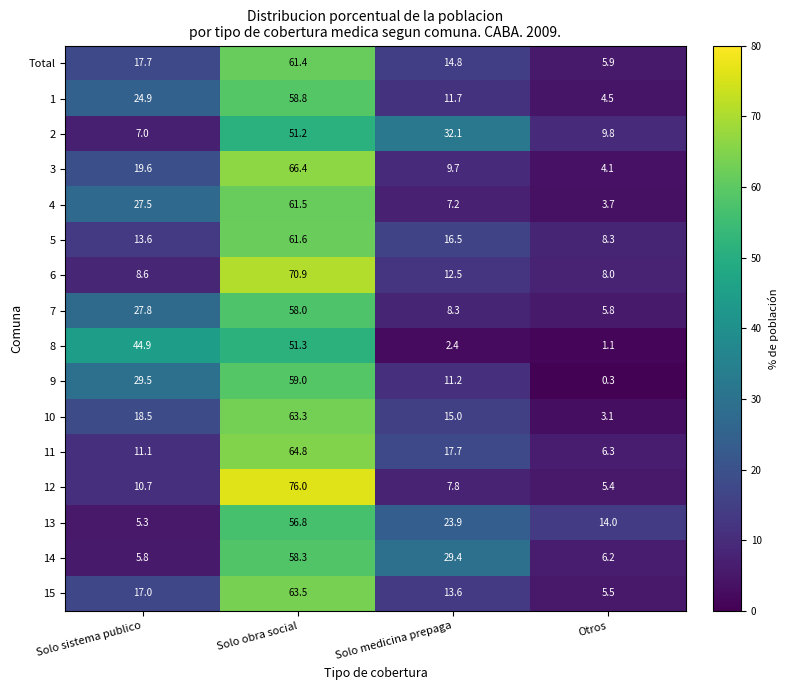

What is the average value of the 7 series?

25.0